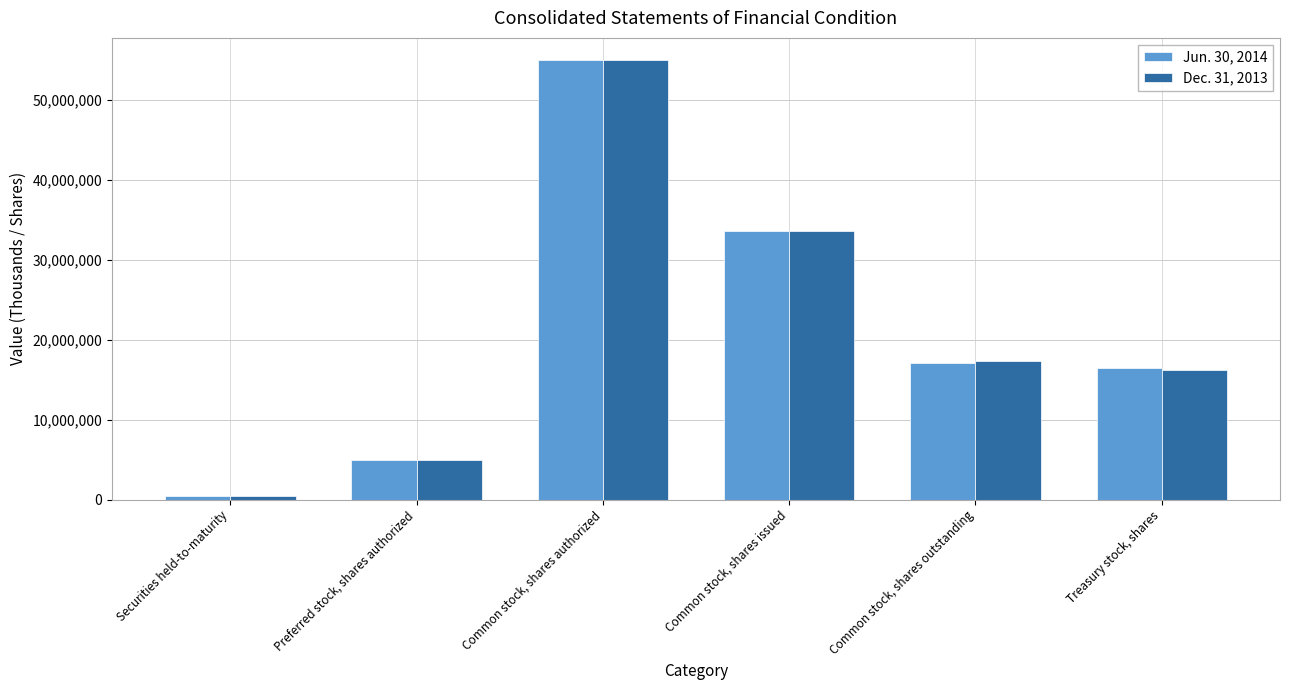

What are all the series names shown in the legend?

Jun. 30, 2014, Dec. 31, 2013